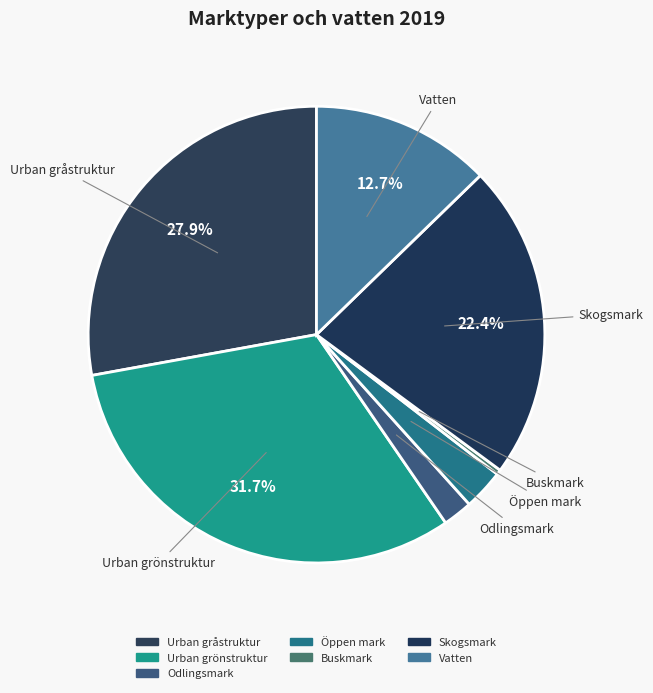

What is the ratio of the value at Urban grönstruktur to the value at Vatten?

2.5